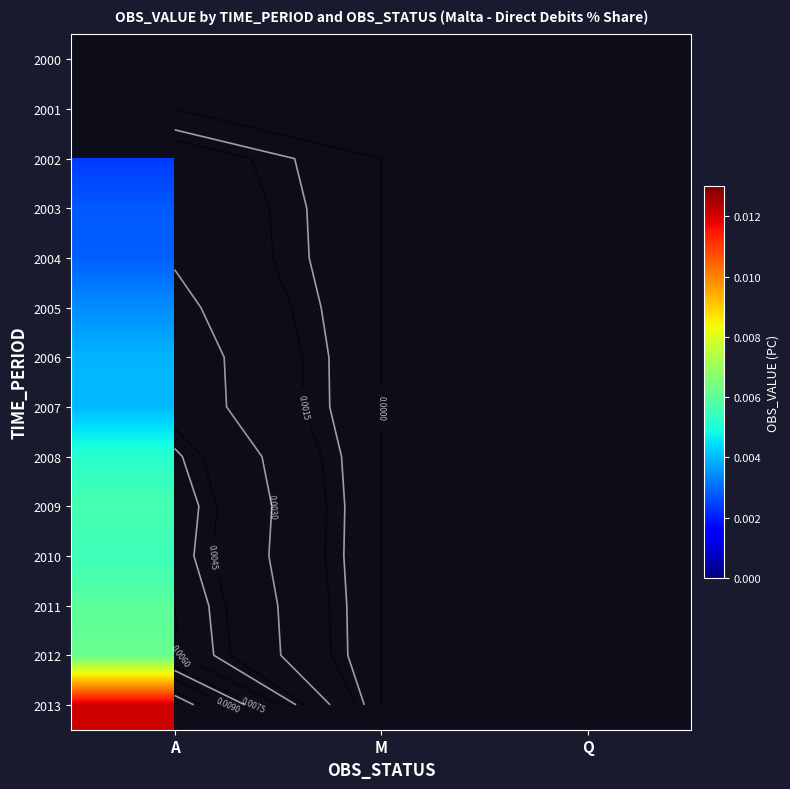

Which has a higher value, A or Q?

A